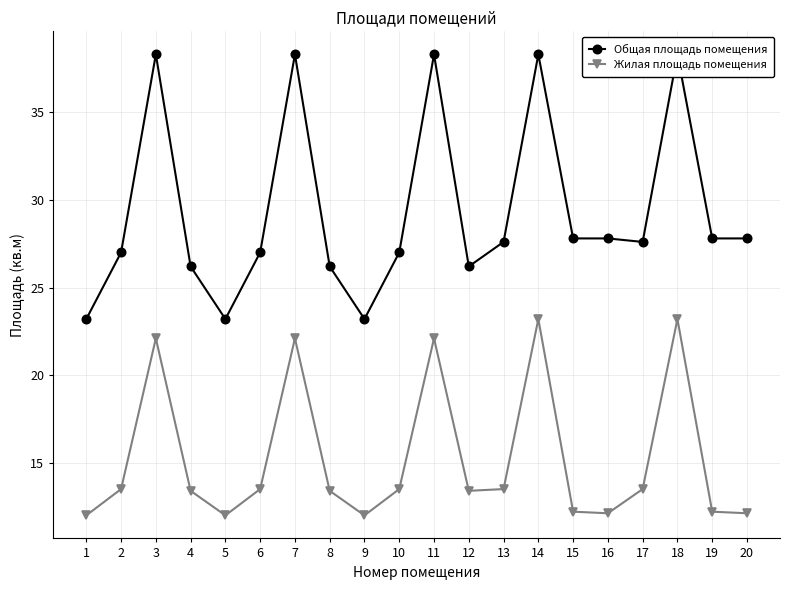

List the series in order of their peak value, highest first.

Общая площадь помещения, Жилая площадь помещения